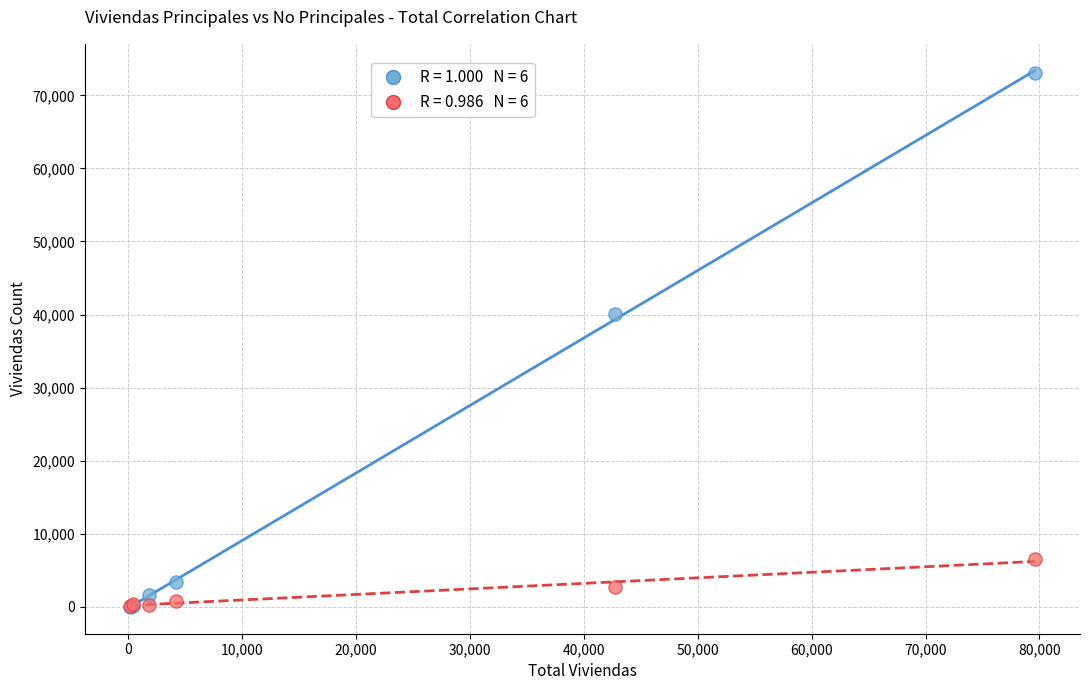

Across all series, what Y value is closest to 36509?

40084